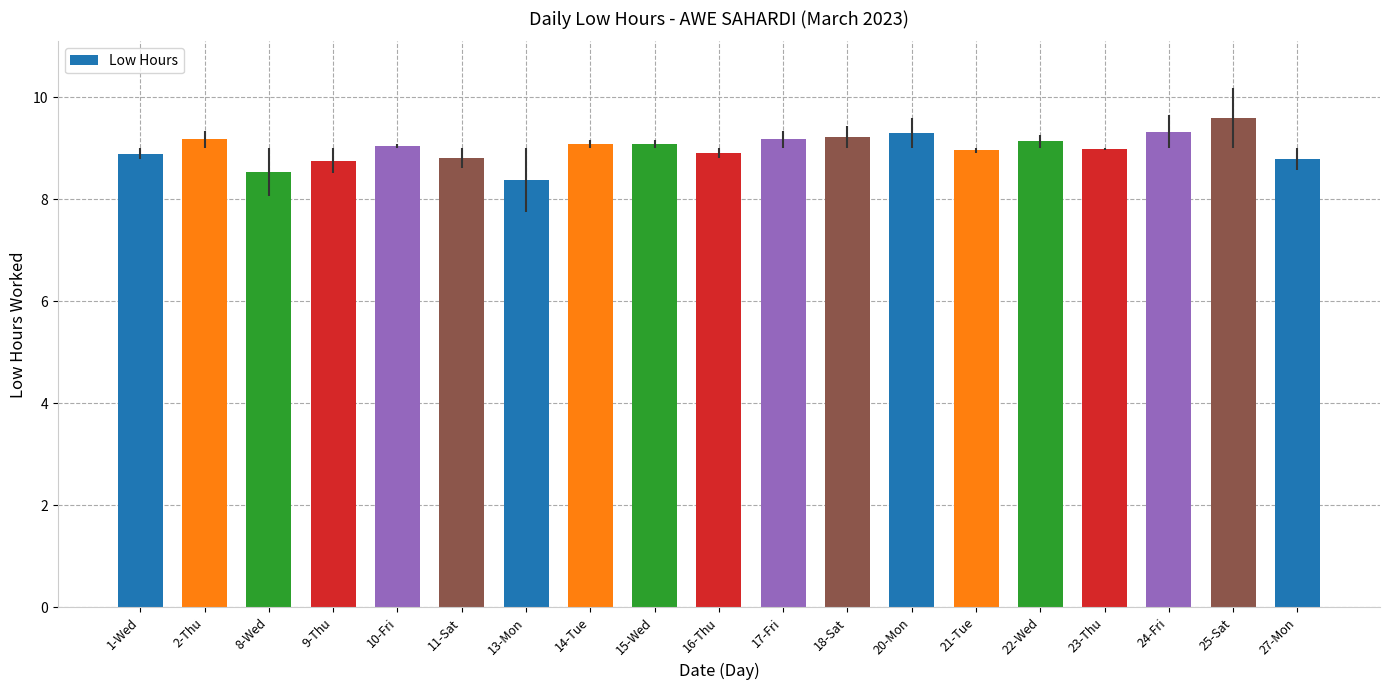

What is the change in value from 2-Thu to 13-Mon?

-0.8